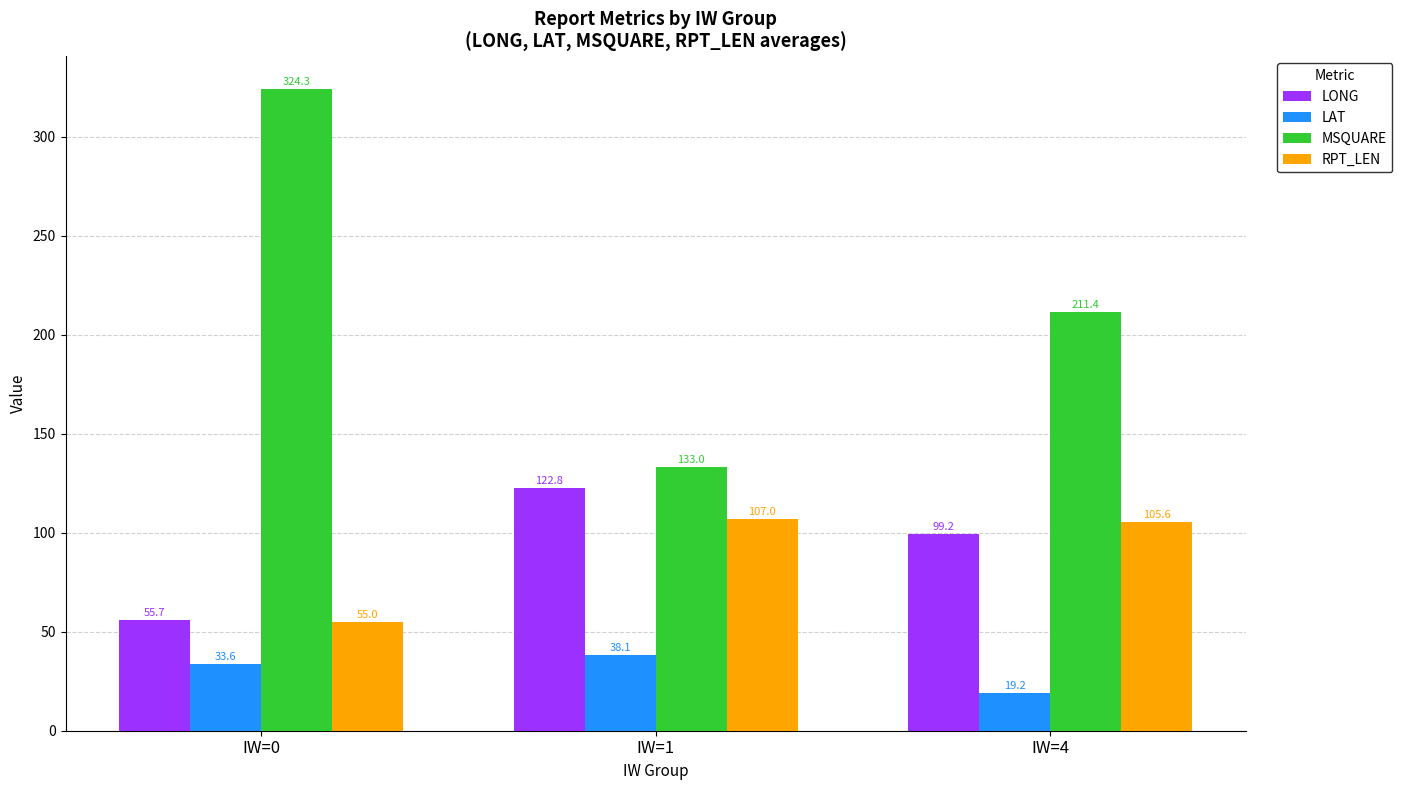

What is the value of the MSQUARE bar at the 1st from the left?

324.3